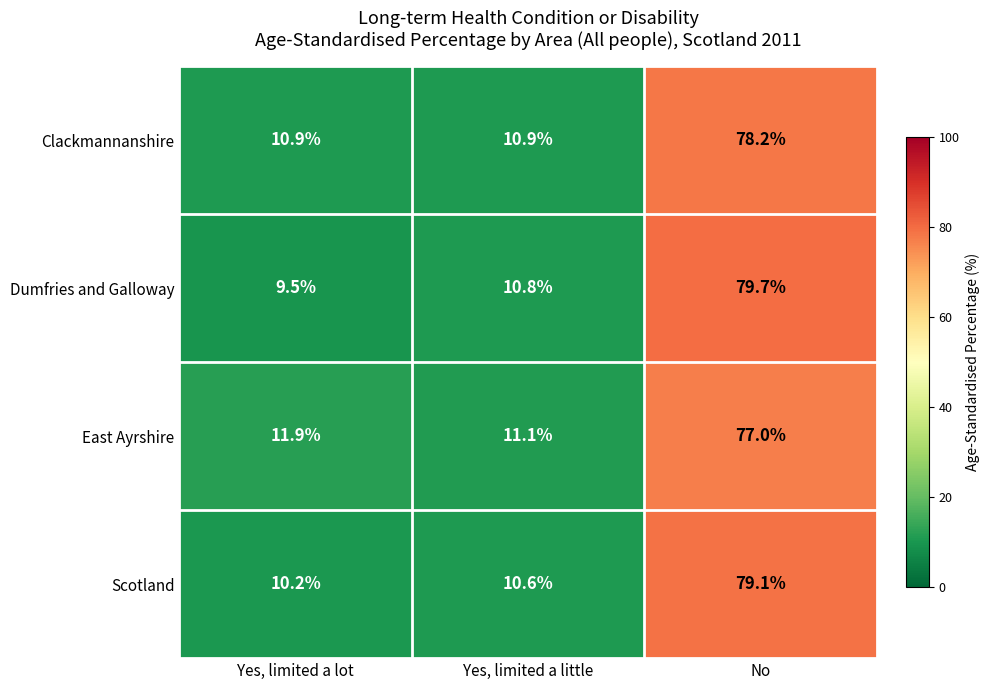

Which series changed the most between Yes, limited a lot and No?

Dumfries and Galloway